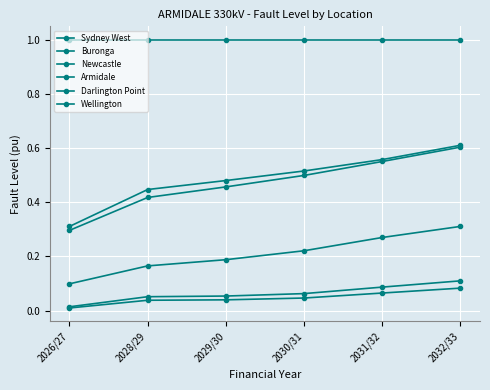

What is the sum of all Wellington values?

1.3